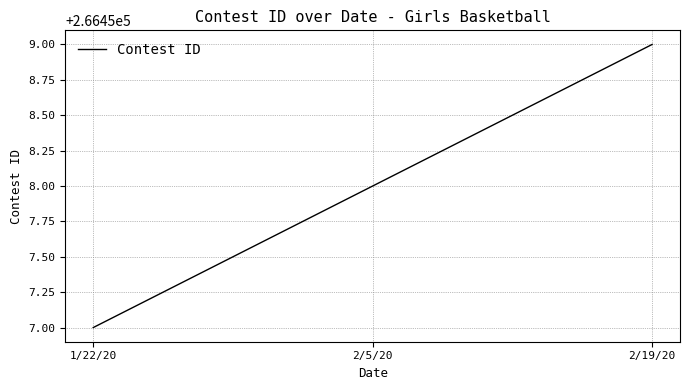

What is the approximate value at 2/19/20?

266459